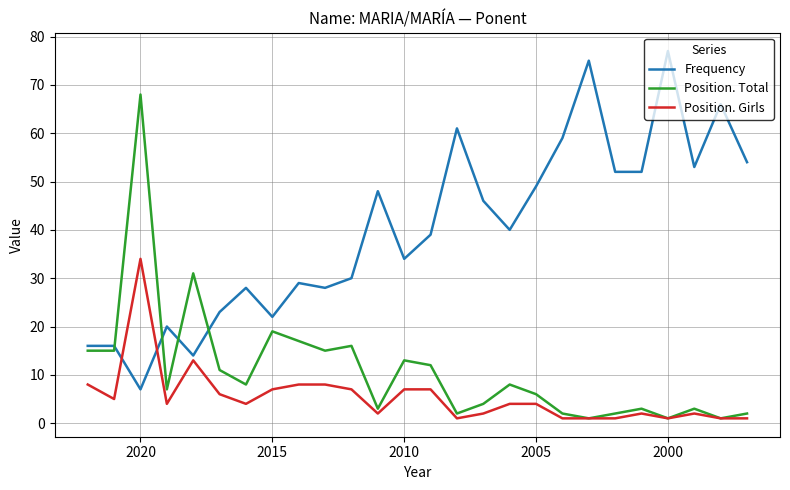

How many data points does each series have?

26